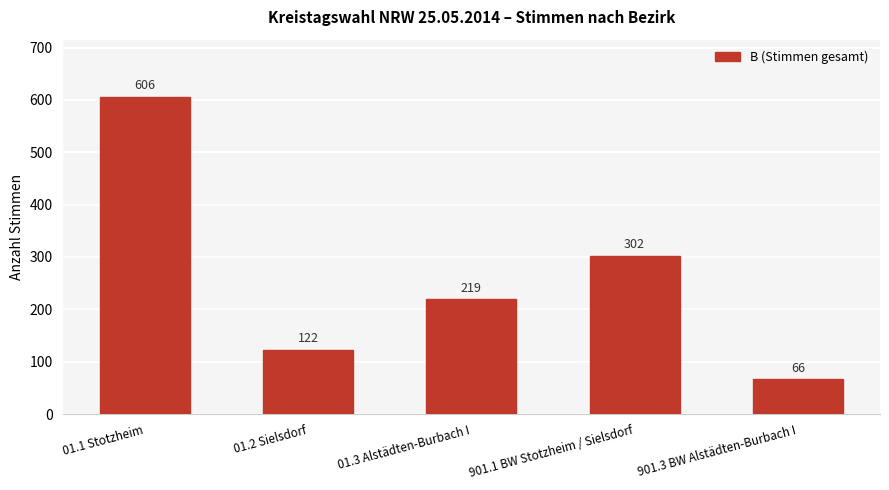

What position from the right is 01.1 Stotzheim?

5